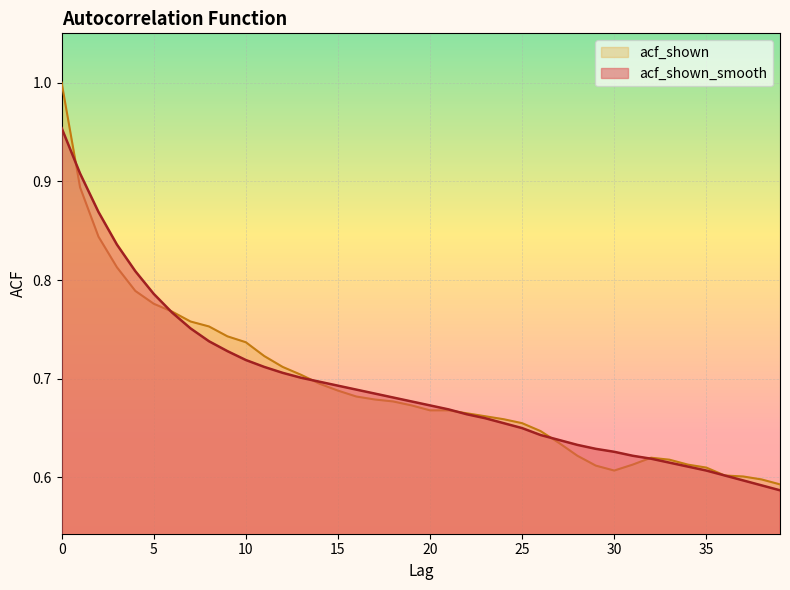

The value of acf_shown_smooth at 19 is 0.7. True or false?

True